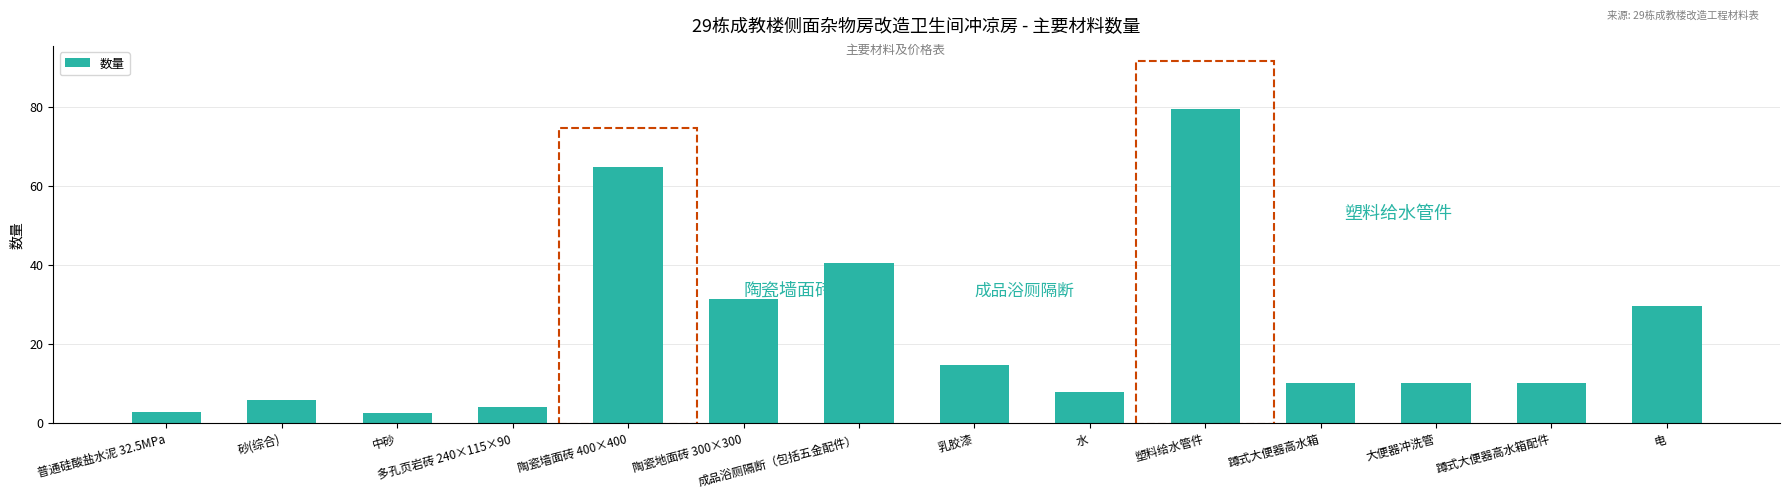

What is the sum of all values?

313.8